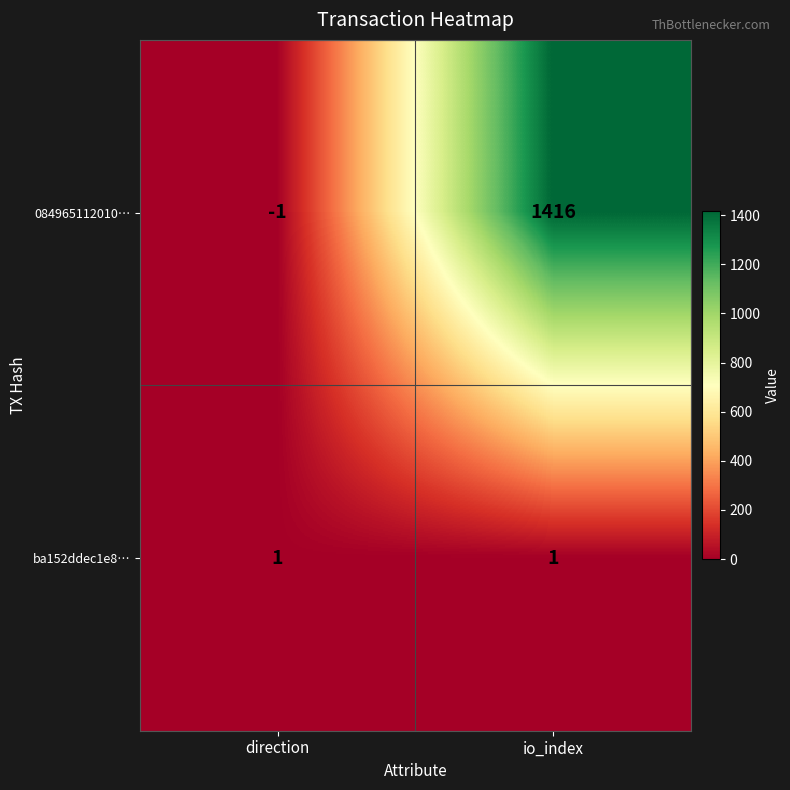

At which category is the sum across all series the highest?

io_index